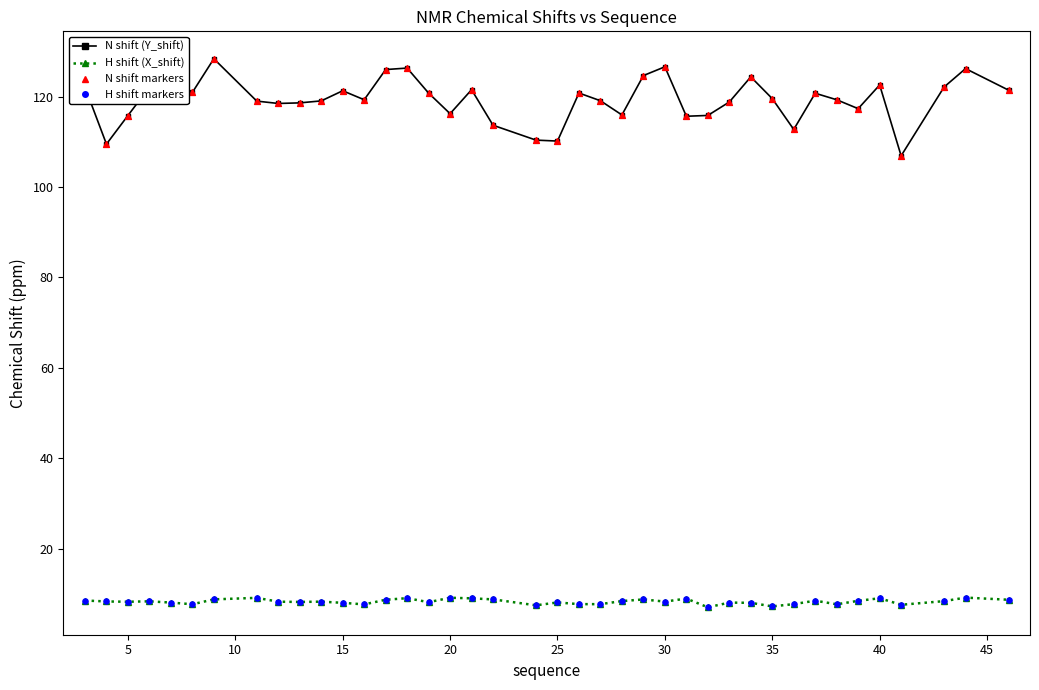

Which series has the largest total across all categories?

N shift (Y_shift)